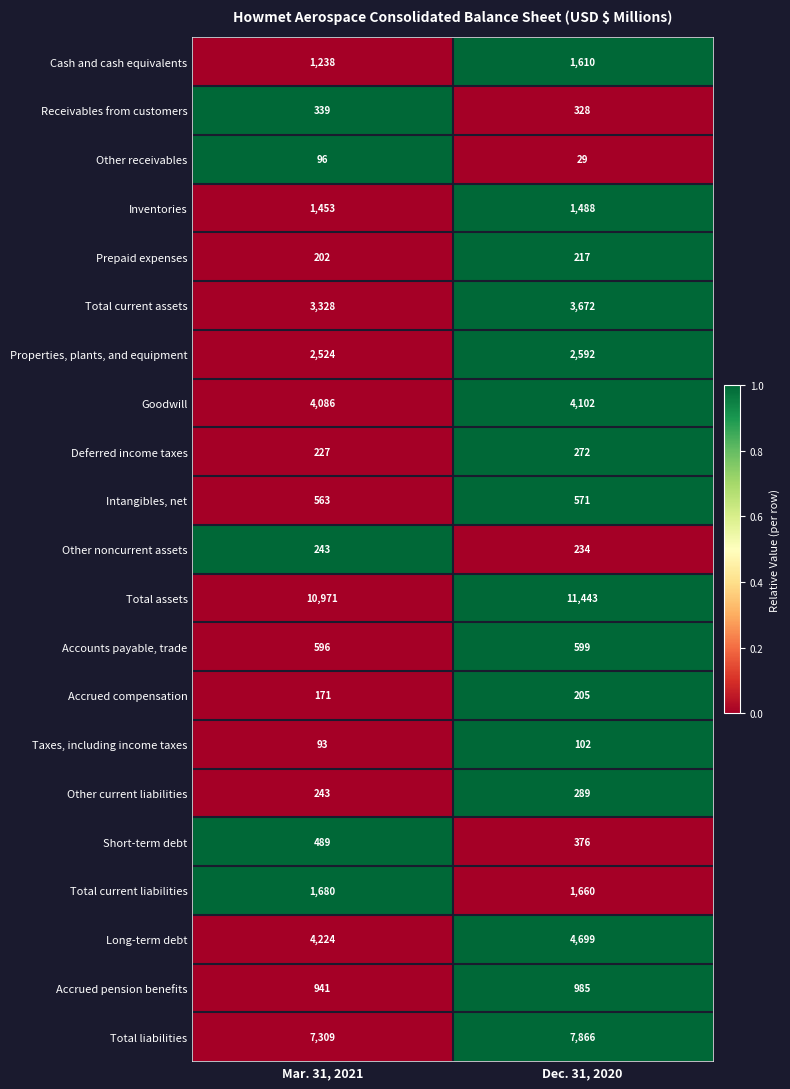

Is it true that Properties, plants, and equipment equals 4633 at Dec. 31, 2020?

False